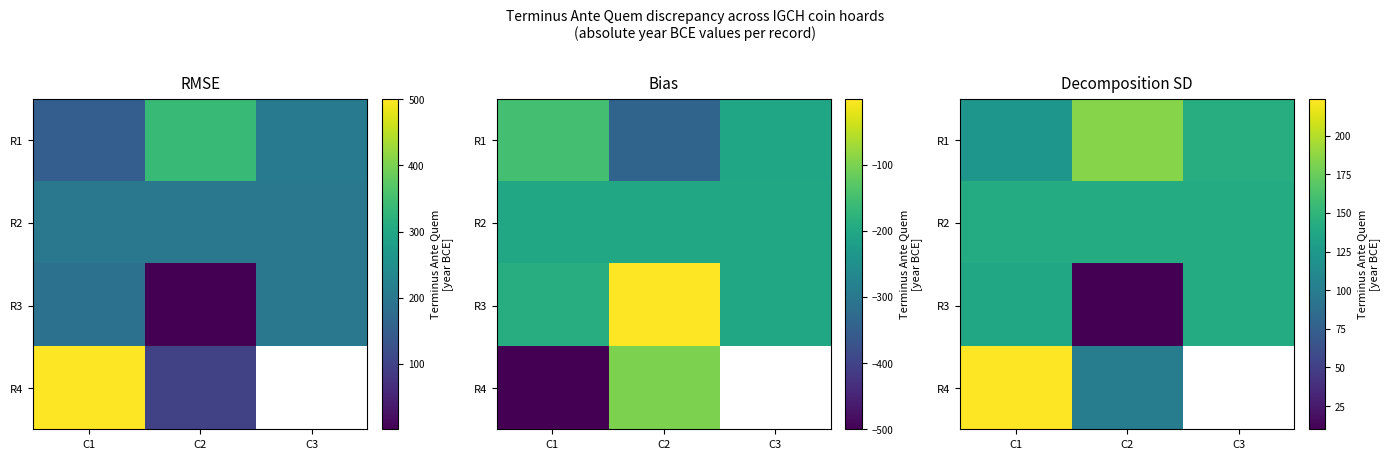

Which series has the largest total across all categories?

R1